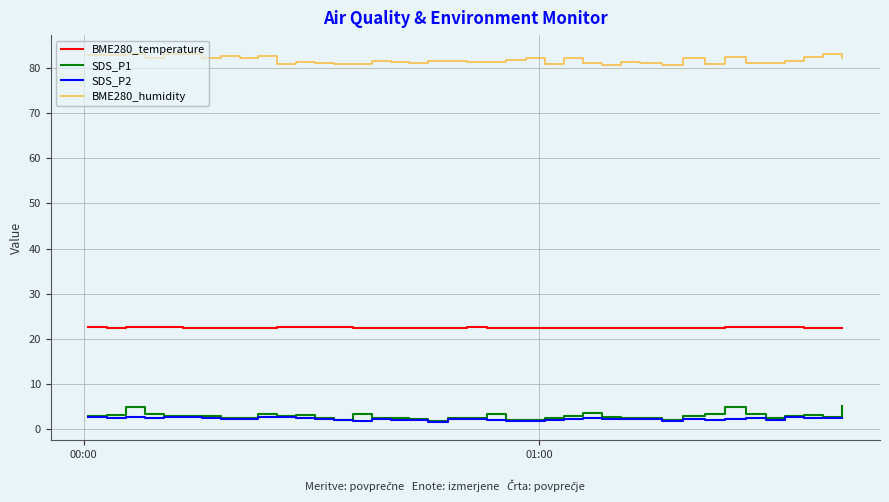

Which series has the largest range (max minus min)?

SDS_P1